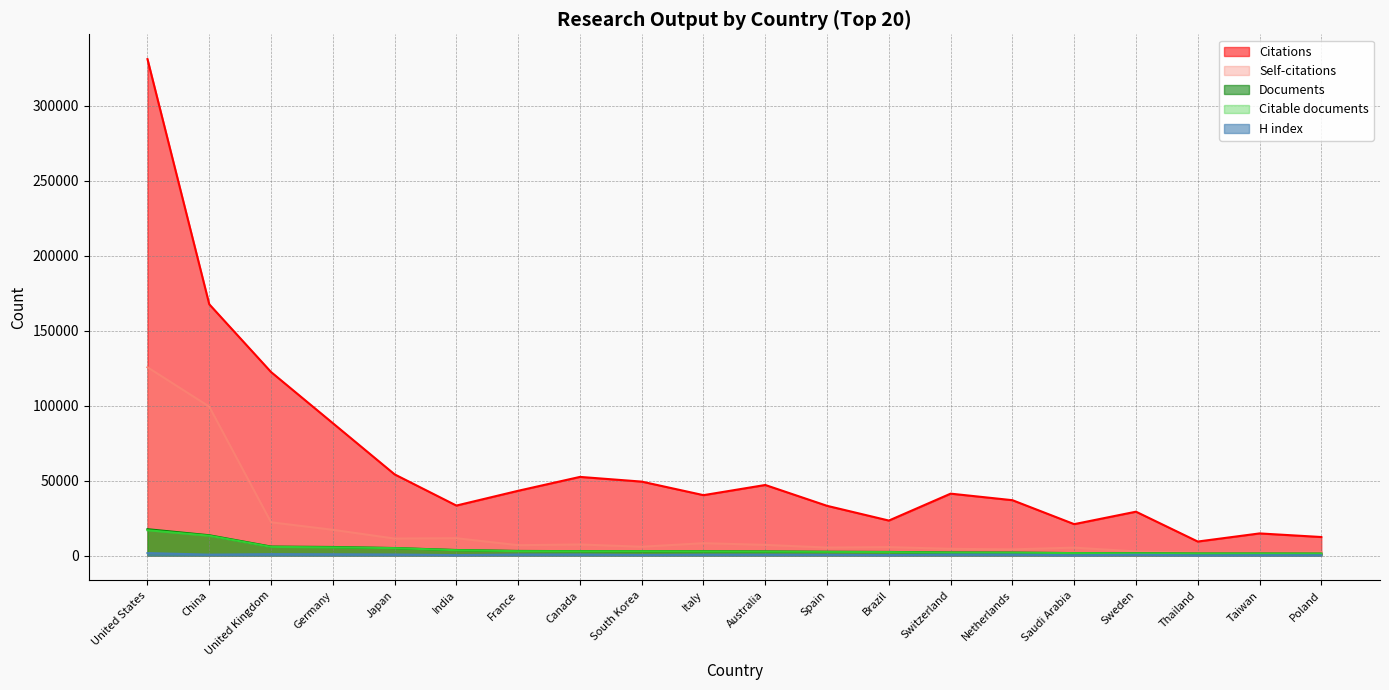

True or false: Self-citations and H index cross at least once.

False